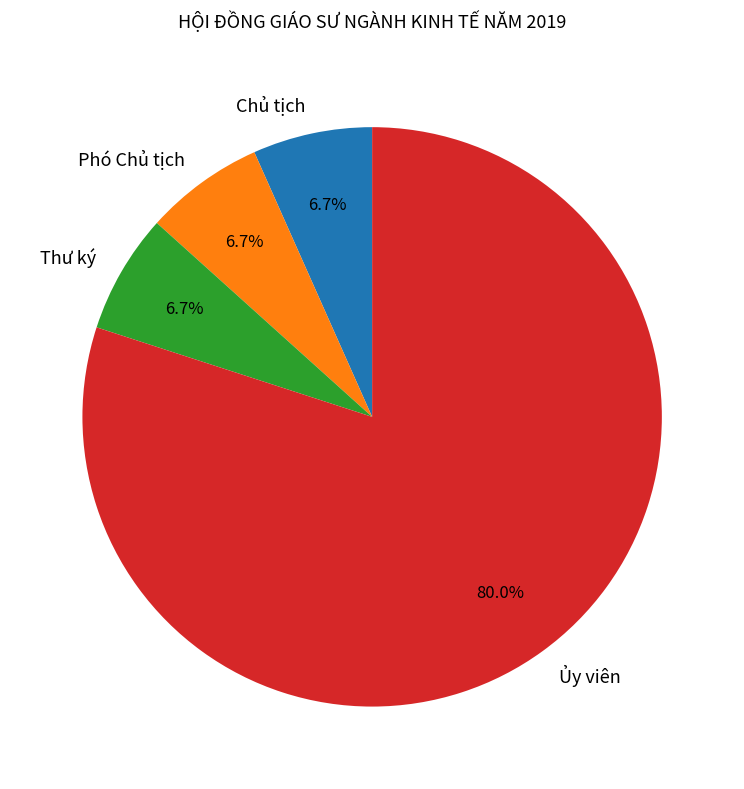

Which slice is the largest?

Ủy viên